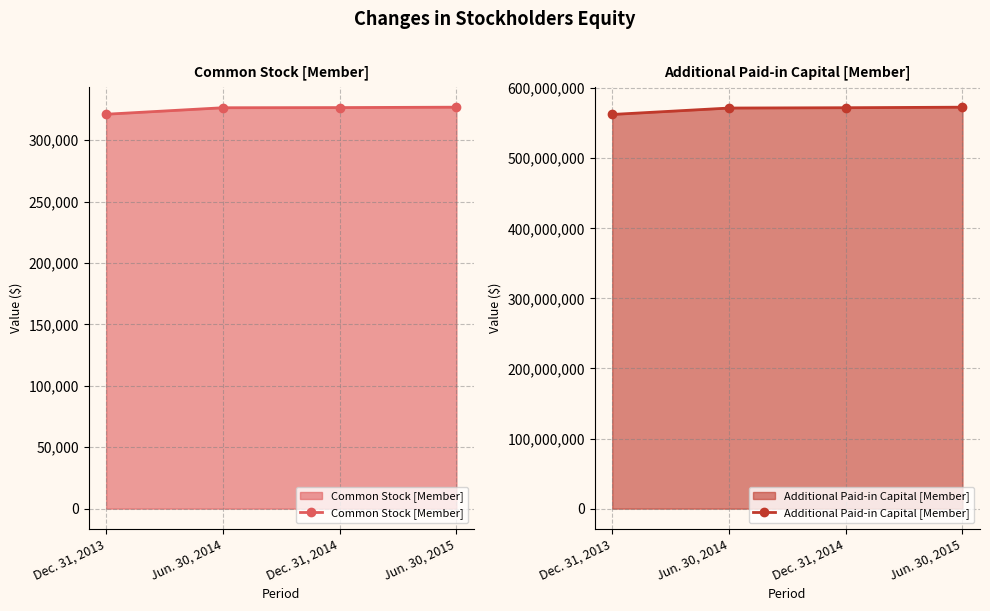

At which category is the sum across all series the highest?

Jun. 30, 2015